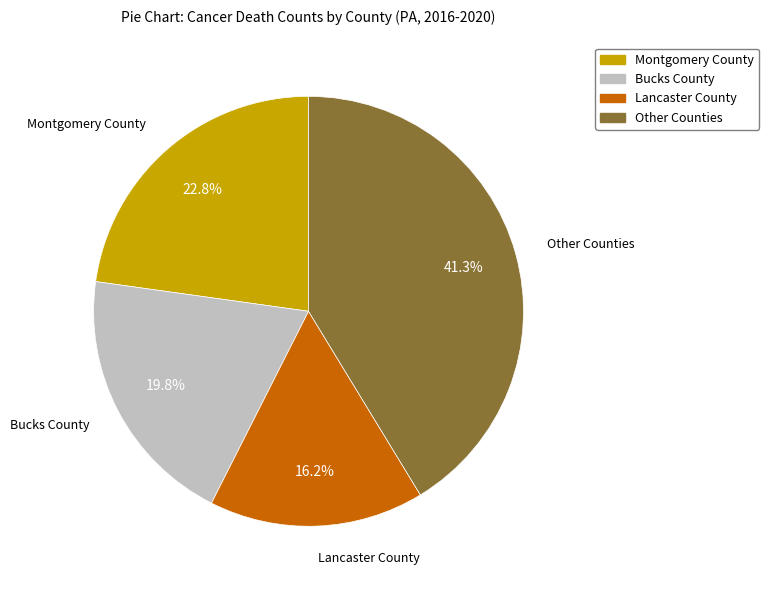

Is there a majority slice in this chart?

No